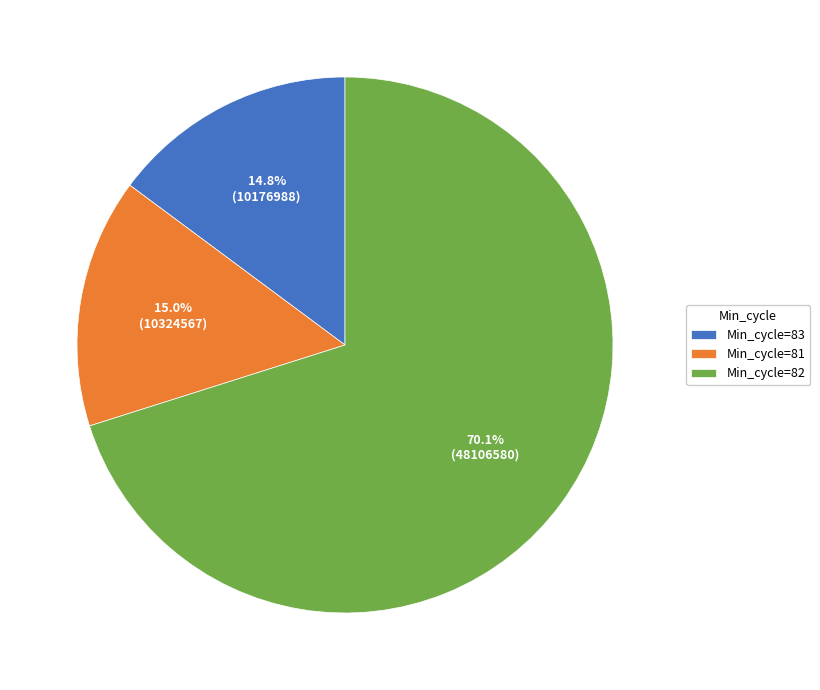

Which slice represents more than half of the pie?

Min_cycle=82